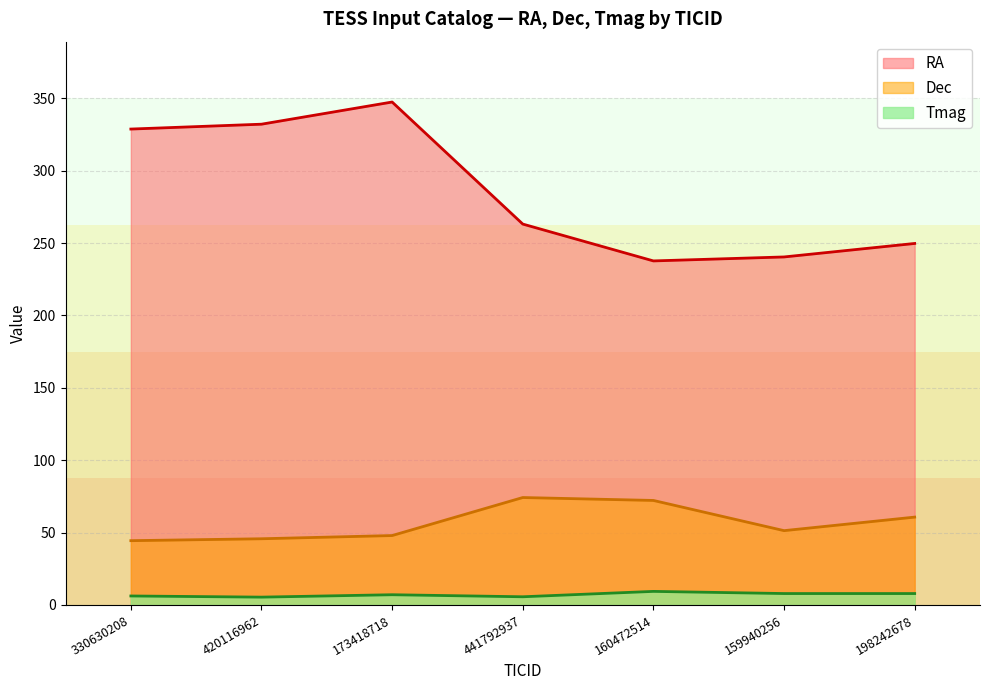

Rank the series at 198242678 from highest to lowest value.

RA, Dec, Tmag